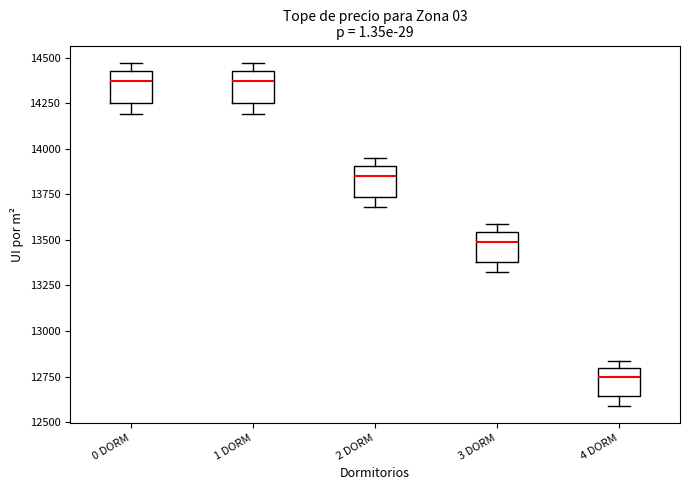

Reading left to right, transcribe this box plot: for each box, give where its median line is, the range the box spans, and where its two whiskers end, as read against the y-axis. The values are not printed on the chart, so give them approximately, as read against the axis.

0 DORM: median 14350, box 14250 to 14450, whiskers 14200 to 14450 (just above the box's upper edge)
1 DORM: median 14350, box 14250 to 14450, whiskers 14200 to 14450 (just above the box's upper edge)
2 DORM: median 13850, box 13750 to 13900, whiskers 13700 to 13950
3 DORM: median 13500, box 13400 to 13550, whiskers 13300 to 13600
4 DORM: median 12750, box 12650 to 12800, whiskers 12600 to 12850